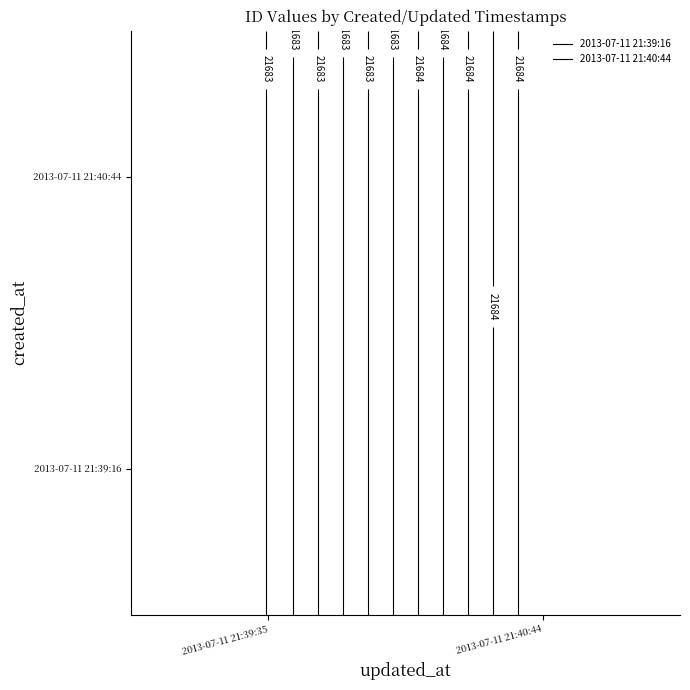

Count the number of data series in this chart.

2